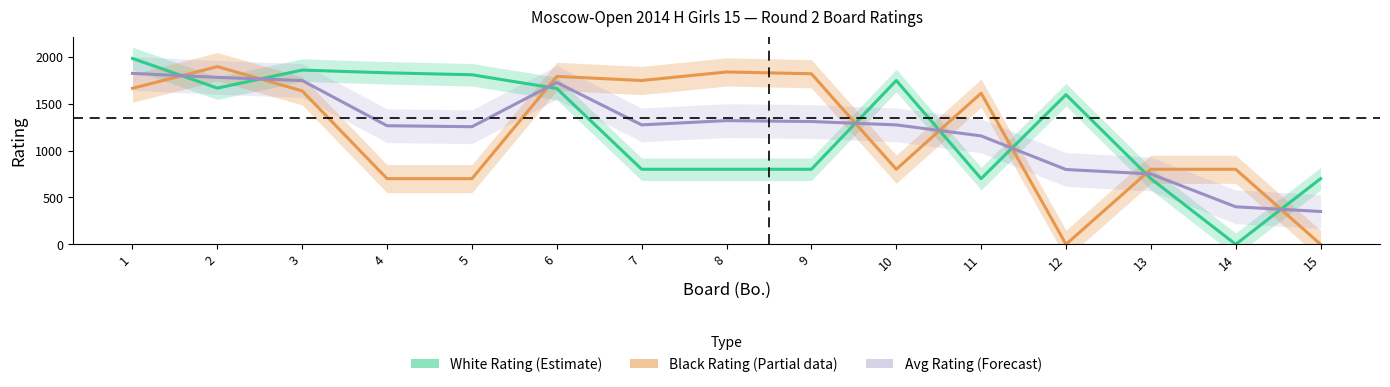

Rank the series by their average value, from lowest to highest.

Black Rating (Partial), Avg Rating (Forecast), White Rating (Estimate)